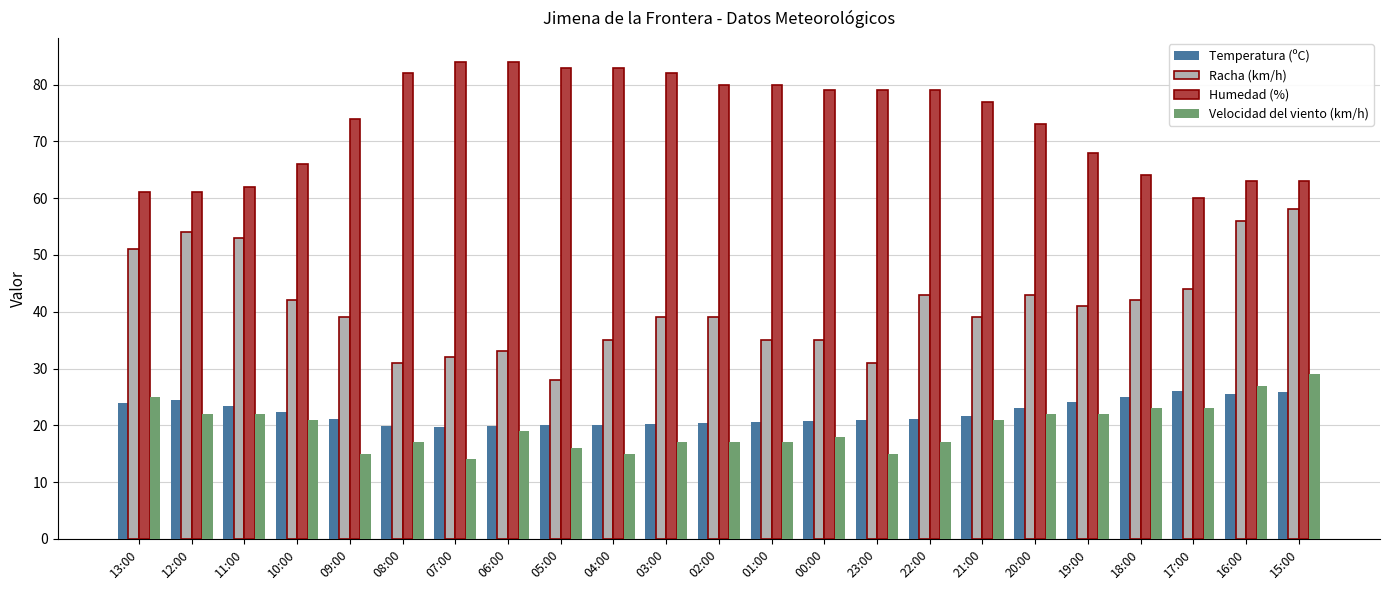

What is the maximum value shown in the chart?

84.0